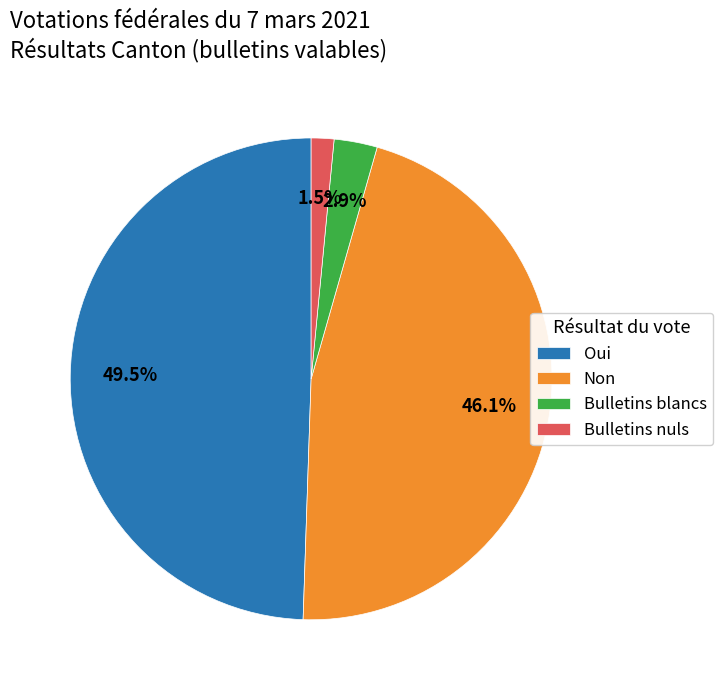

How much of the chart is everything except Bulletins nuls?

98.5%